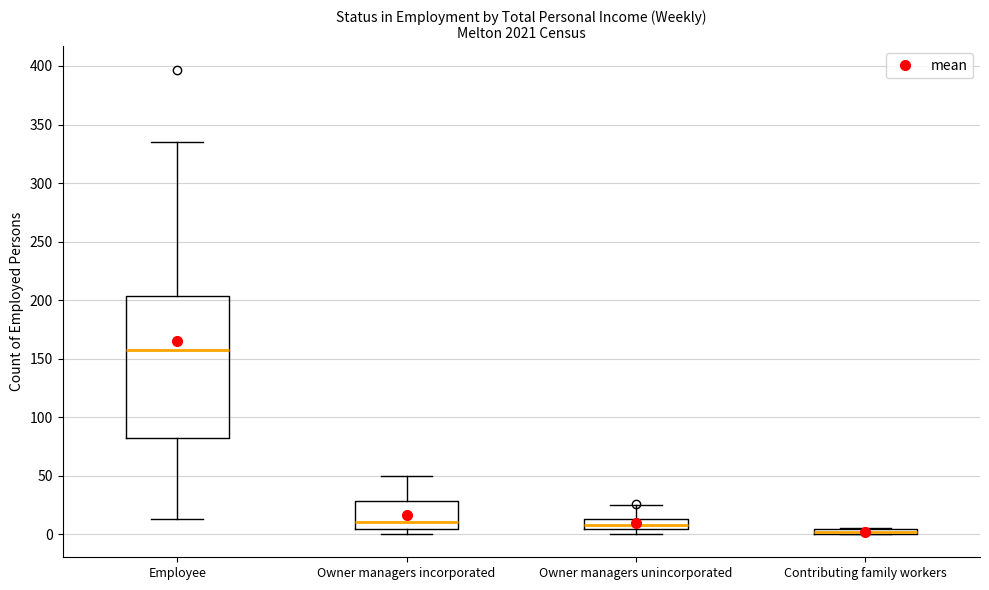

Where is the upper edge of the box for Contributing family workers on the y-axis? The values are not printed on the chart, so give them approximately, as read against the axis.

5